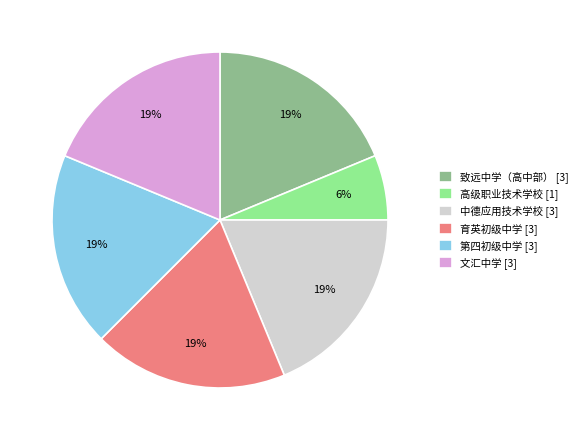

Do 第四初级中学 [3] and 高级职业技术学校 [1] together represent more than half of the pie?

No